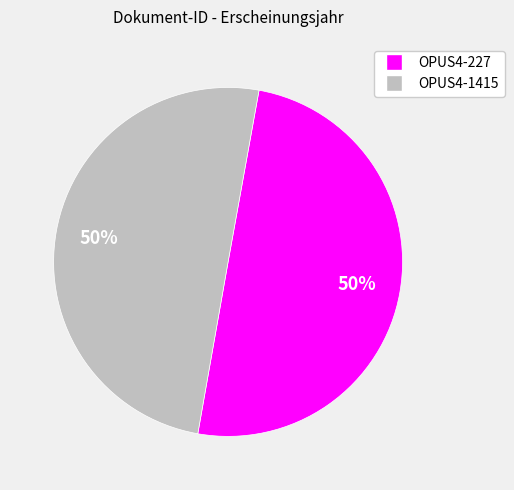

The OPUS4-227 slice represents 50% of the pie. True or false?

True